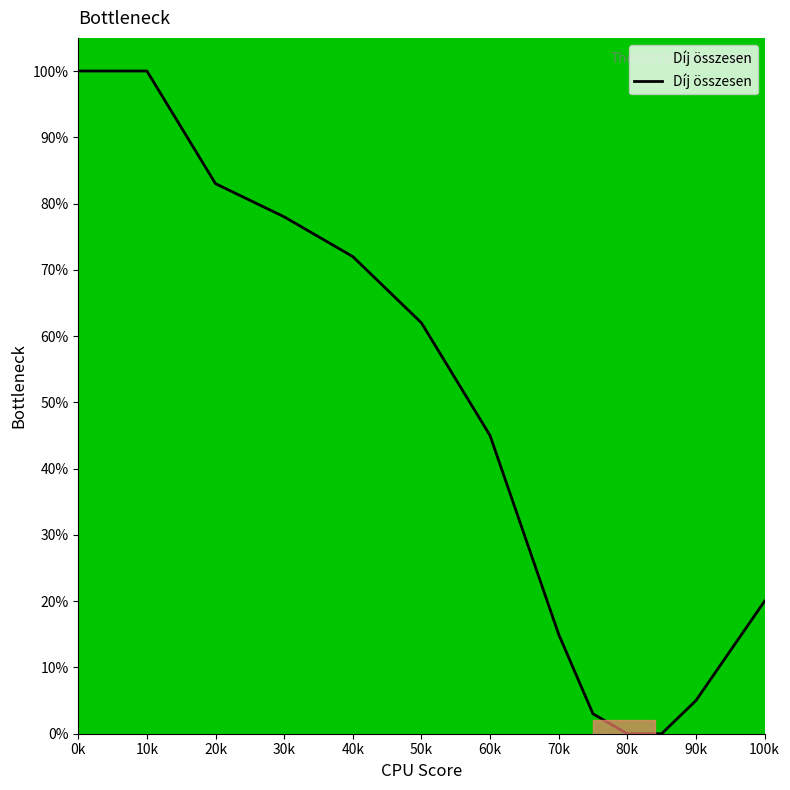

What is the greatest value displayed?

100